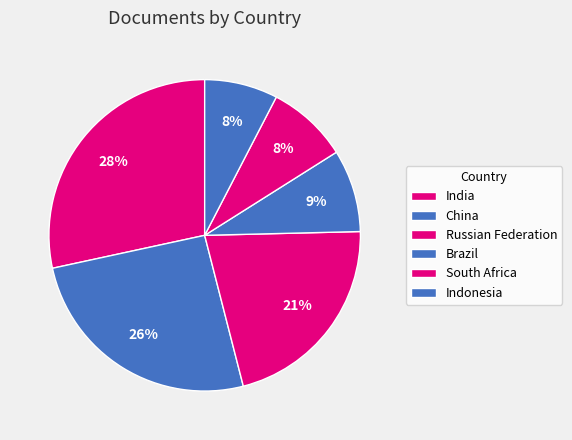

The South Africa slice represents 3% of the pie. True or false?

False